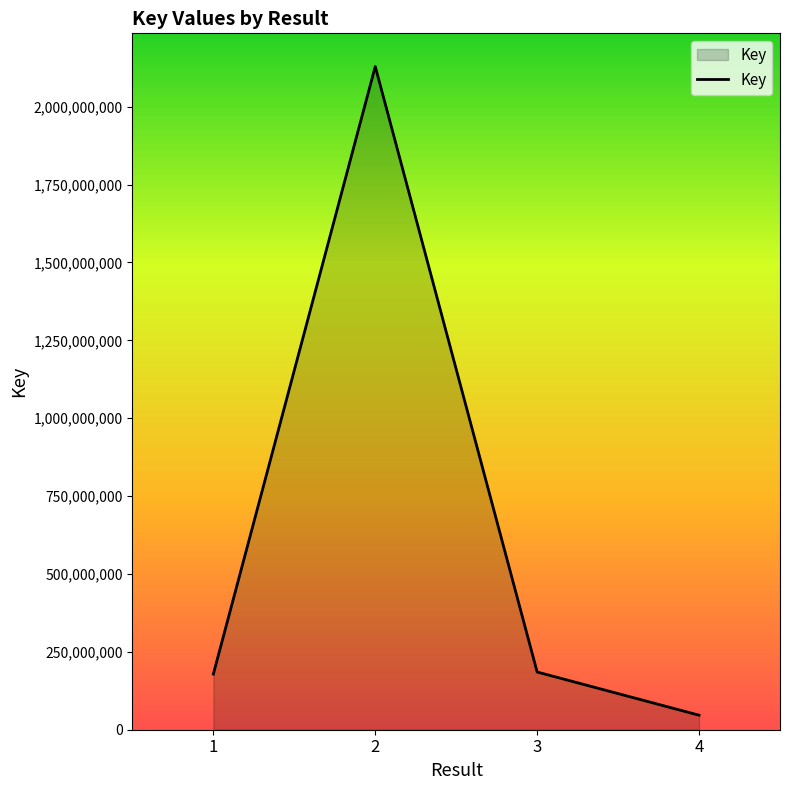

What is the smallest value displayed?

46635124